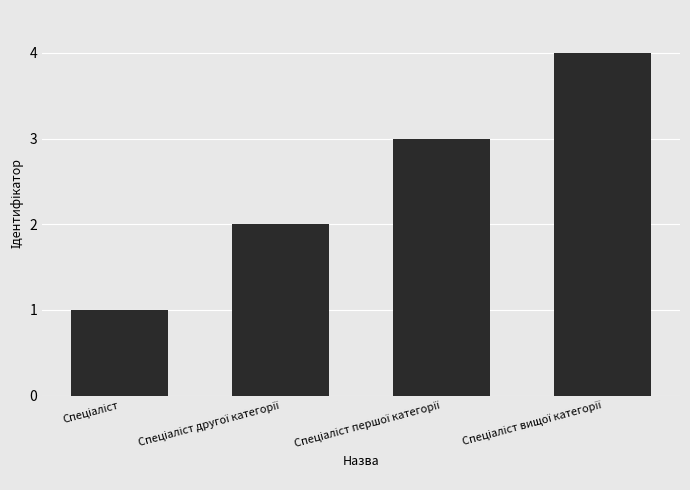

What is the difference between the maximum and minimum values?

3